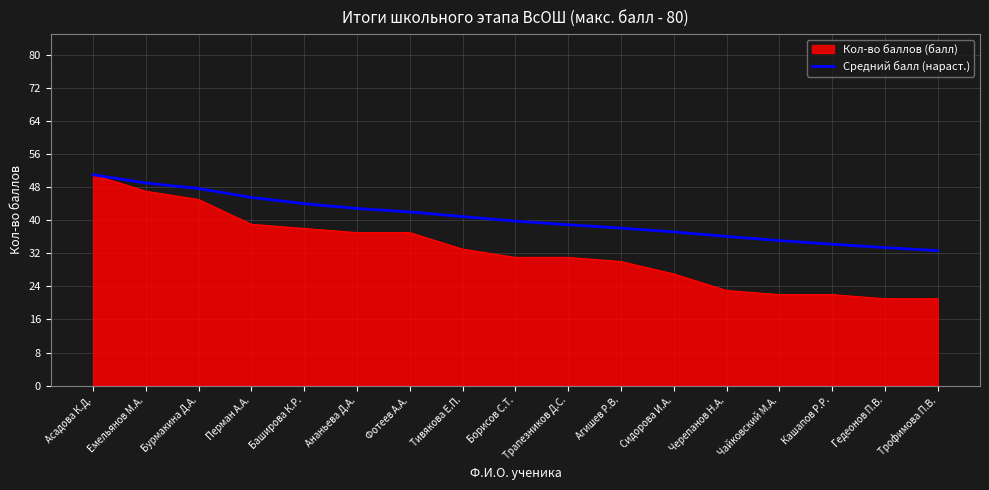

The value of Средний балл (нараст.) at Агишев Р.В. is 13.3. True or false?

False